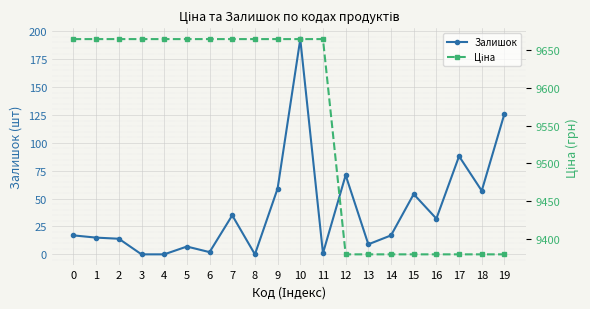

The Ціна series shows 17214.1 at 0. True or false?

False